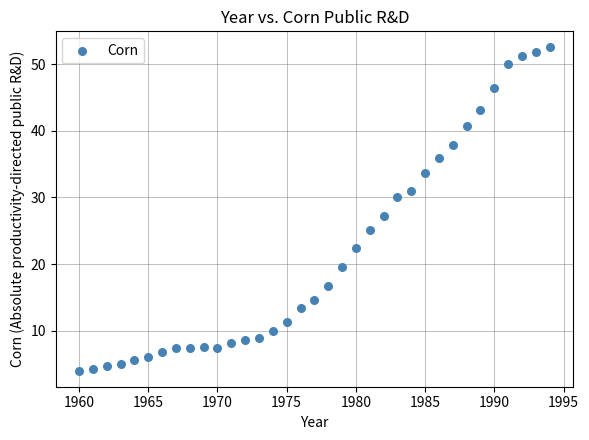

What is the range of X values (max minus min)?

34.0